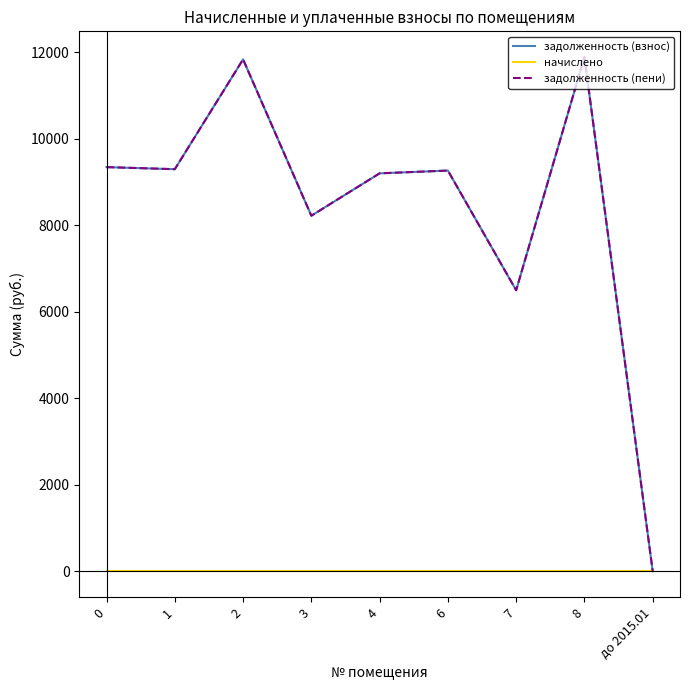

At which label is задолженность (взнос) closest to 5945?

7